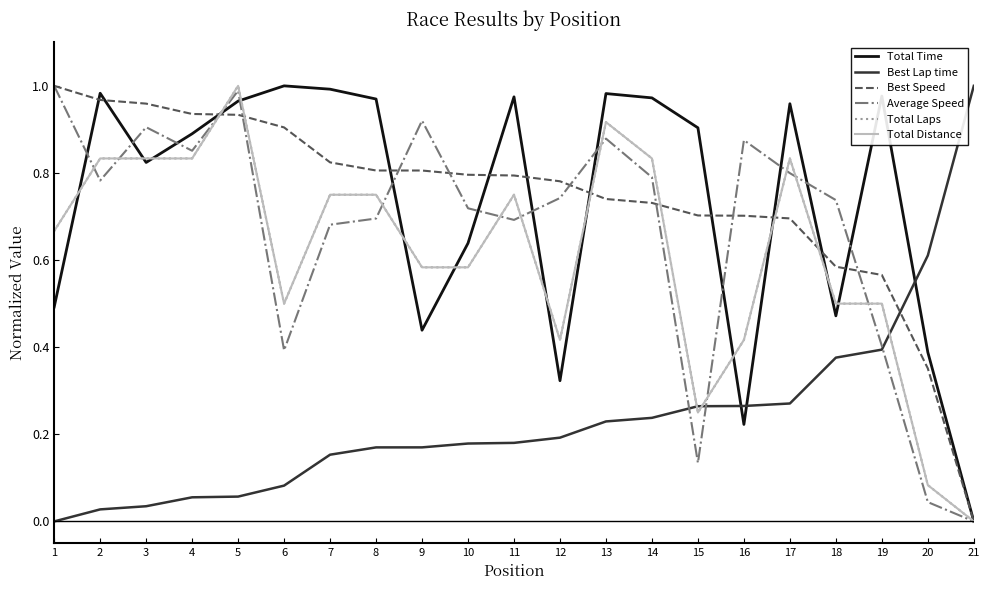

At which label does Total Time reach its minimum?

21